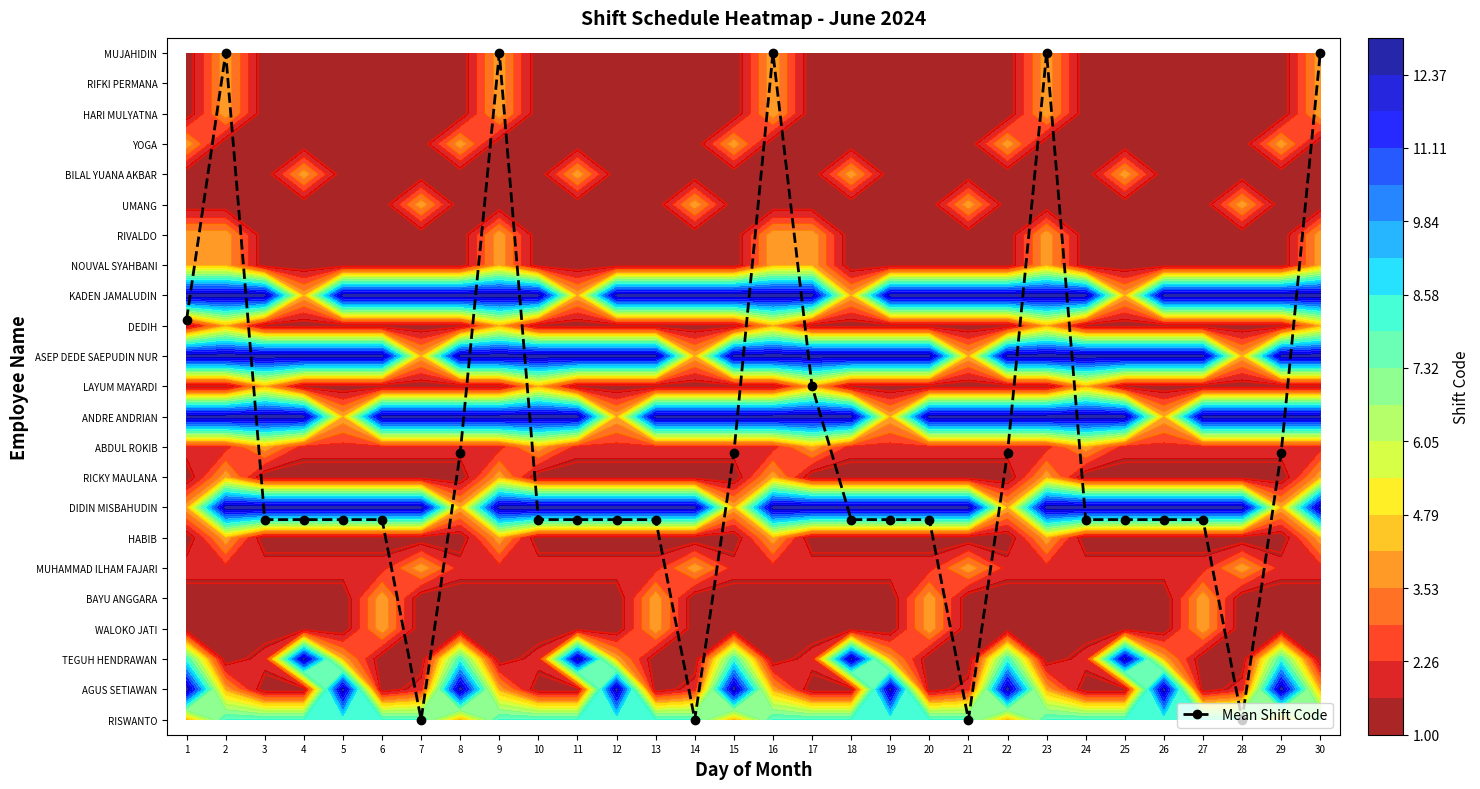

How many categories are shown in the chart?

30